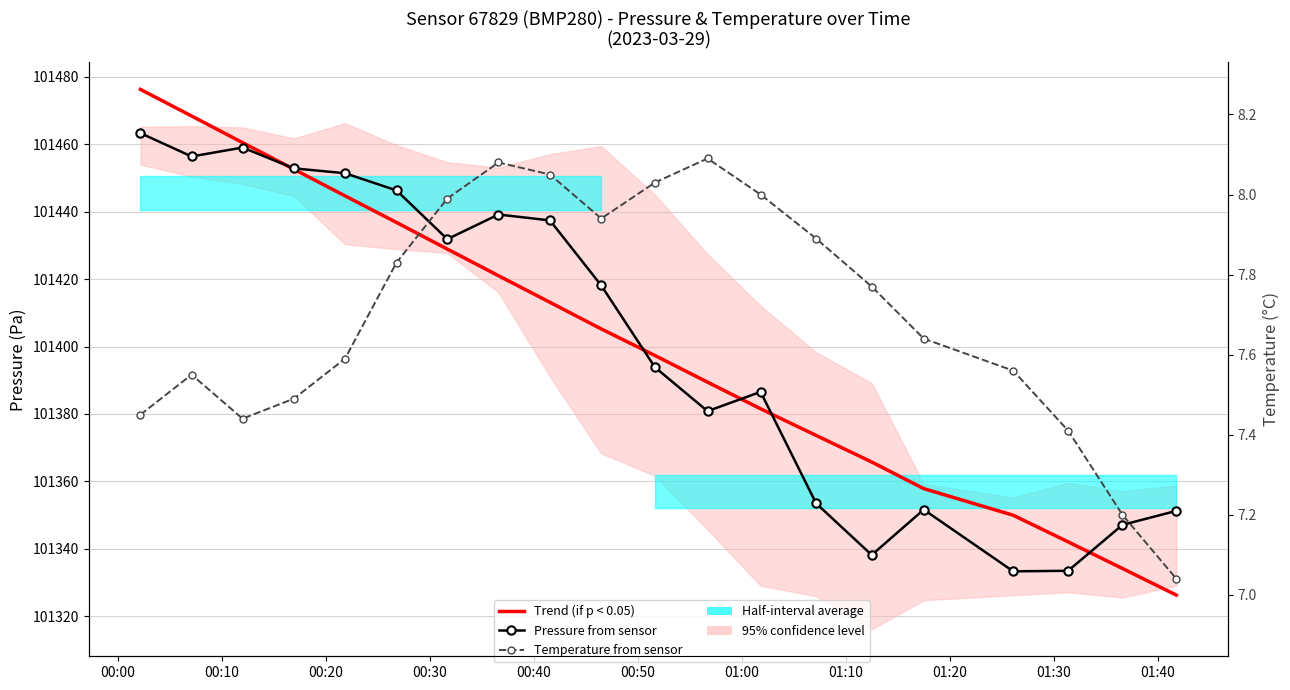

Where does the Trend (if p < 0.05) series first go above 101405?

00:00